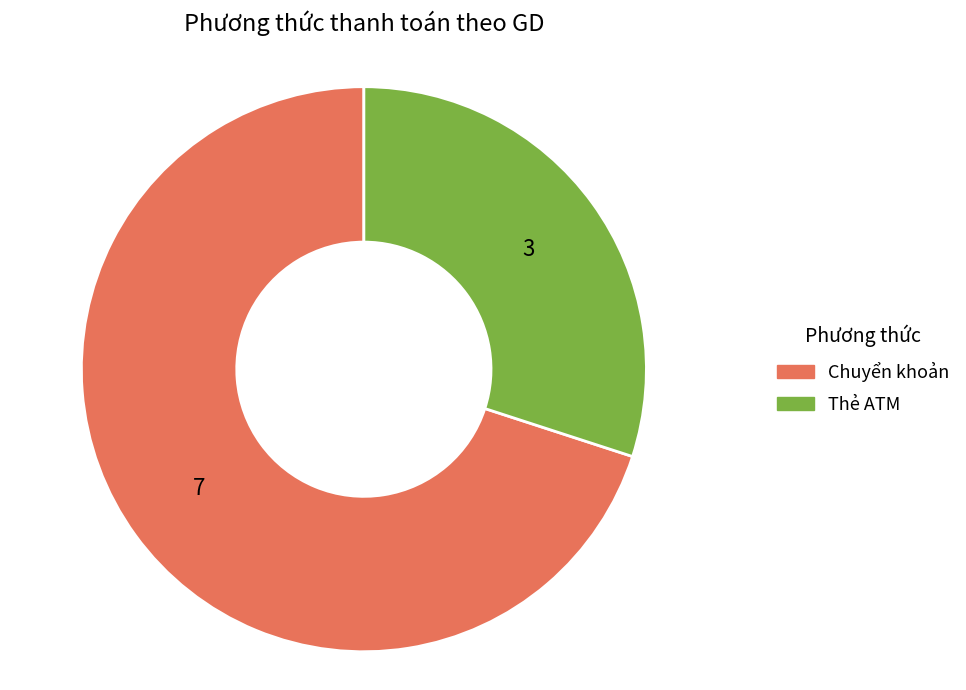

Count the number of slices in the pie.

2